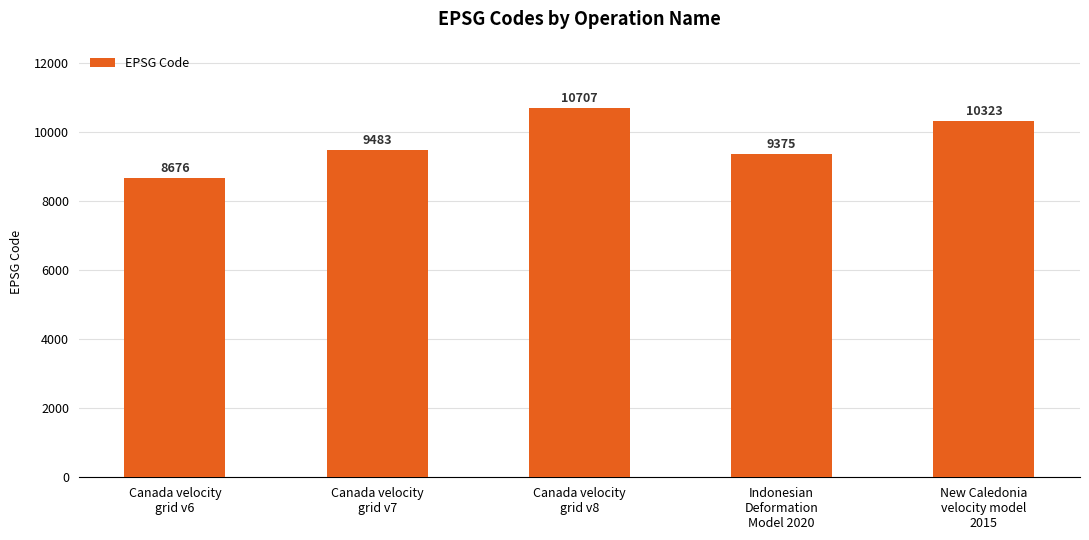

What position from the left is New Caledonia
velocity model
2015?

5